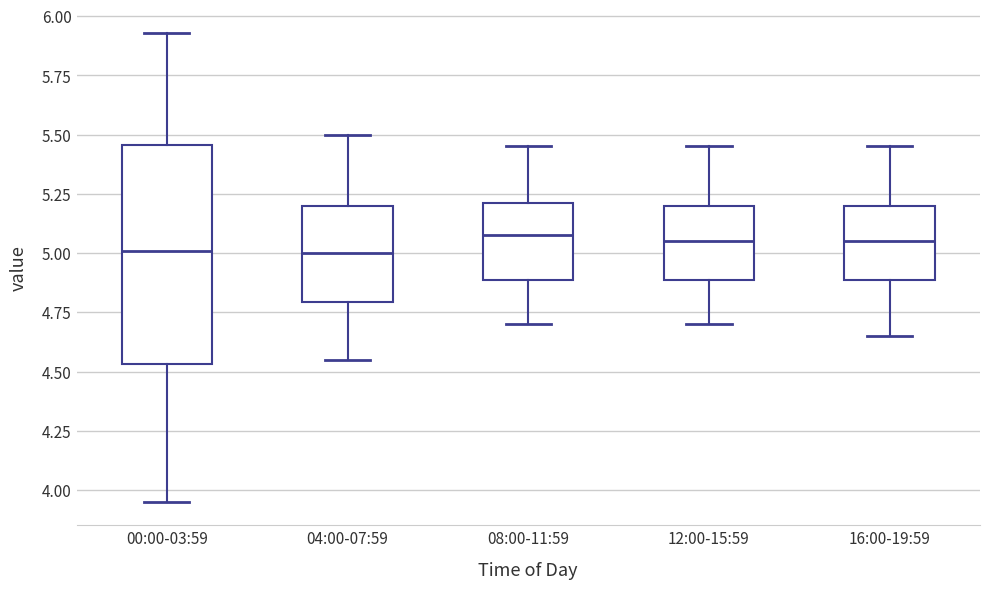

Reading left to right, read every box against the y-axis: the position of its median line, the range the box covers, and the ends of its whiskers. The values are not printed on the chart, so give them approximately, as read against the axis.

00:00-03:59: median 5.00, box 4.55 to 5.45, whiskers 3.95 to 5.95
04:00-07:59: median 5.00, box 4.80 to 5.20, whiskers 4.55 to 5.50
08:00-11:59: median 5.10, box 4.90 to 5.20, whiskers 4.70 to 5.45
12:00-15:59: median 5.05, box 4.90 to 5.20, whiskers 4.70 to 5.45
16:00-19:59: median 5.05, box 4.90 to 5.20, whiskers 4.65 to 5.45